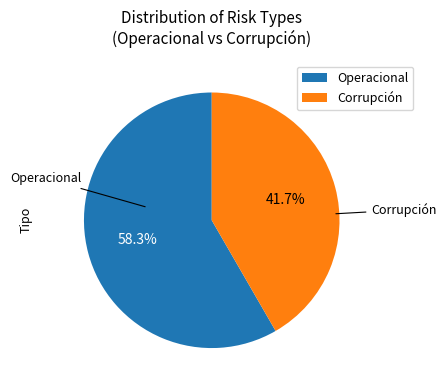

Combined, what portion of the pie is Operacional and Corrupción?

100.0%